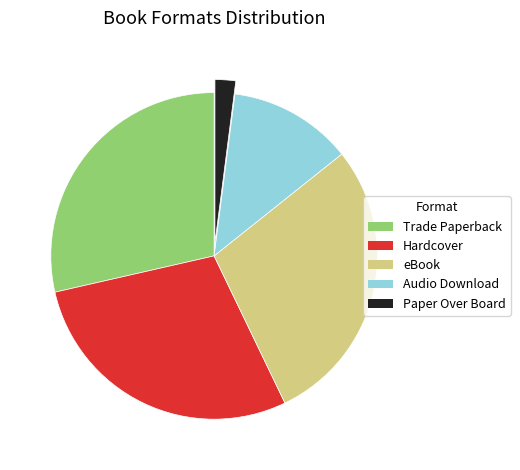

What is the ratio of the value at Audio Download to the value at eBook?

0.4